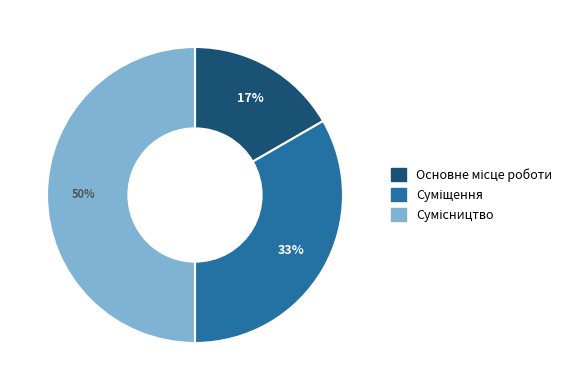

To the nearest percent, what is the average slice percentage?

33%